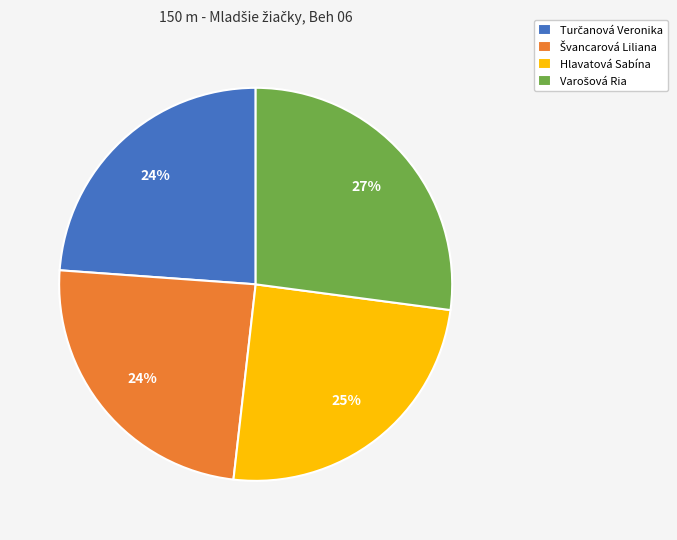

Is there a majority slice in this chart?

No